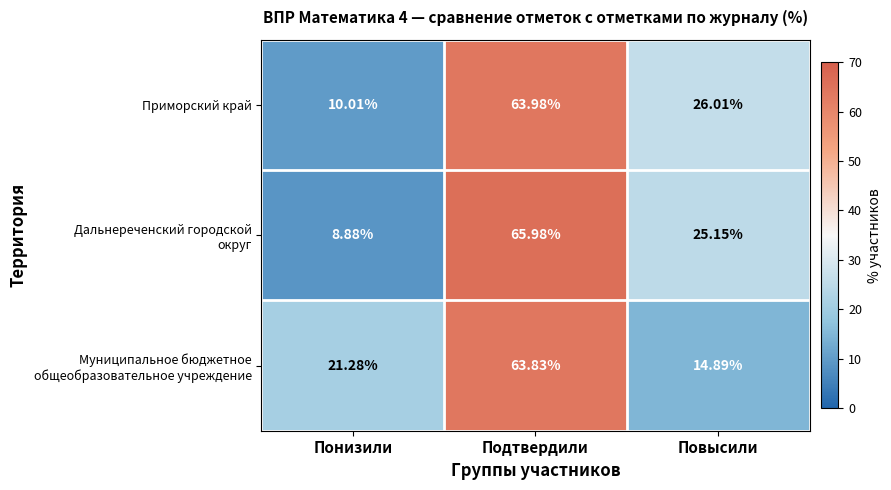

Rank the categories by Приморский край value from highest to lowest.

Подтвердили, Повысили, Понизили